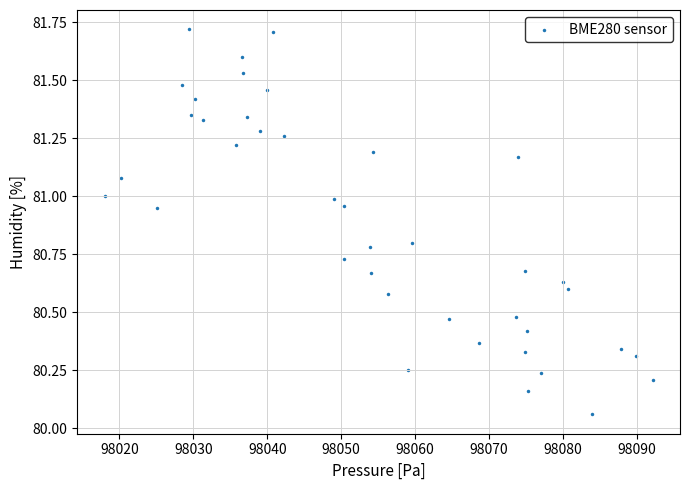

What is the range of Y values (max minus min)?

1.7